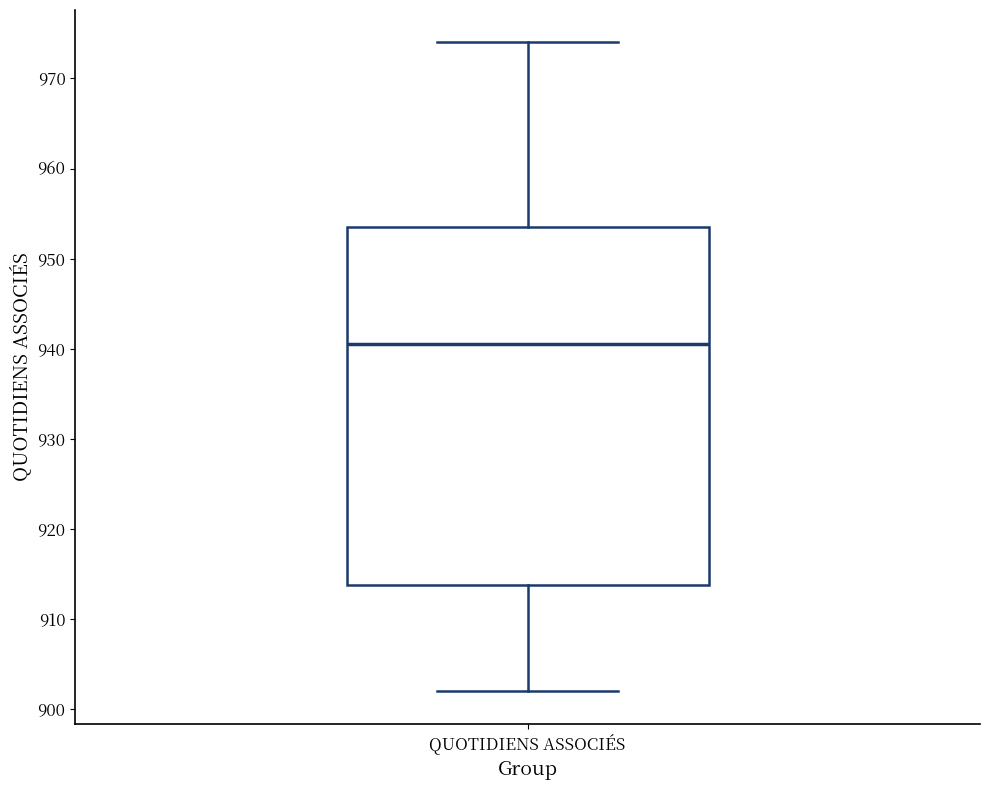

Transcribe this box plot: give where the median line is, the range the box spans, and where the two whiskers end, as read against the y-axis. The values are not printed on the chart, so give them approximately, as read against the axis.

median 941, box 914 to 954, whiskers 902 to 974